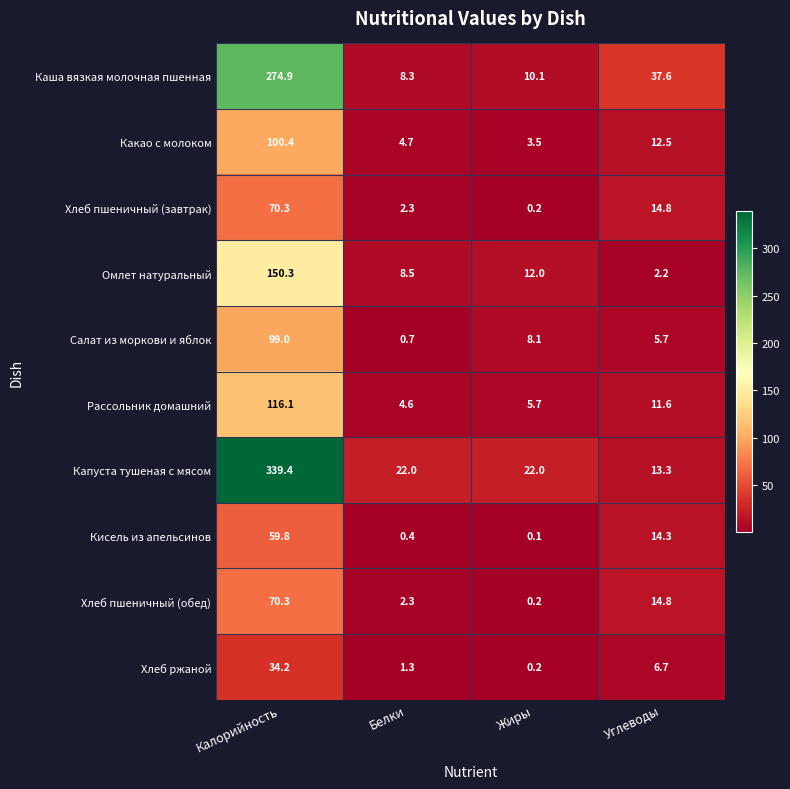

Which series has the largest range (max minus min)?

Капуста тушеная с мясом